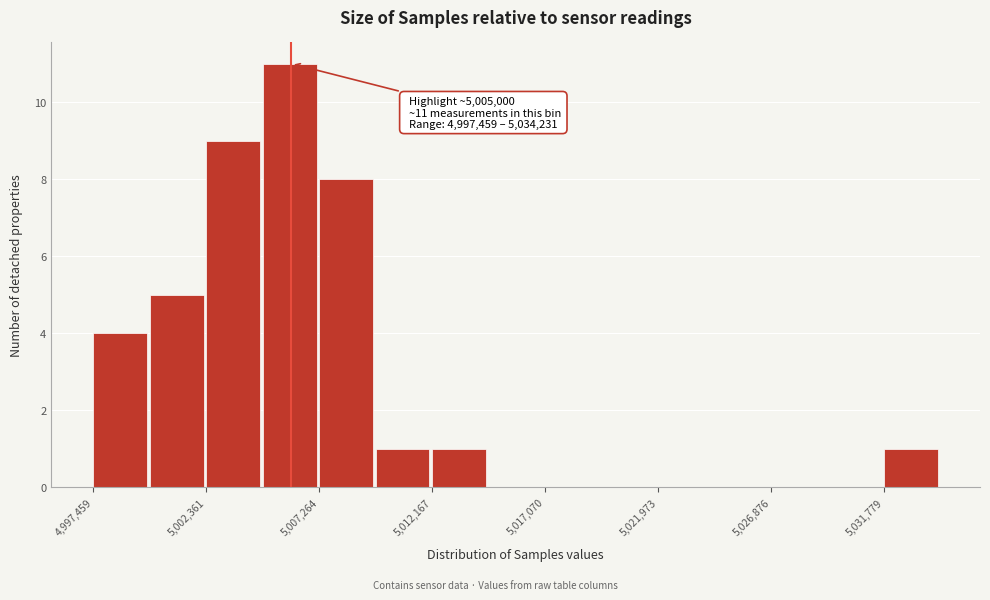

Which range on the x-axis has the tallest bar?

5005000 to 5007500